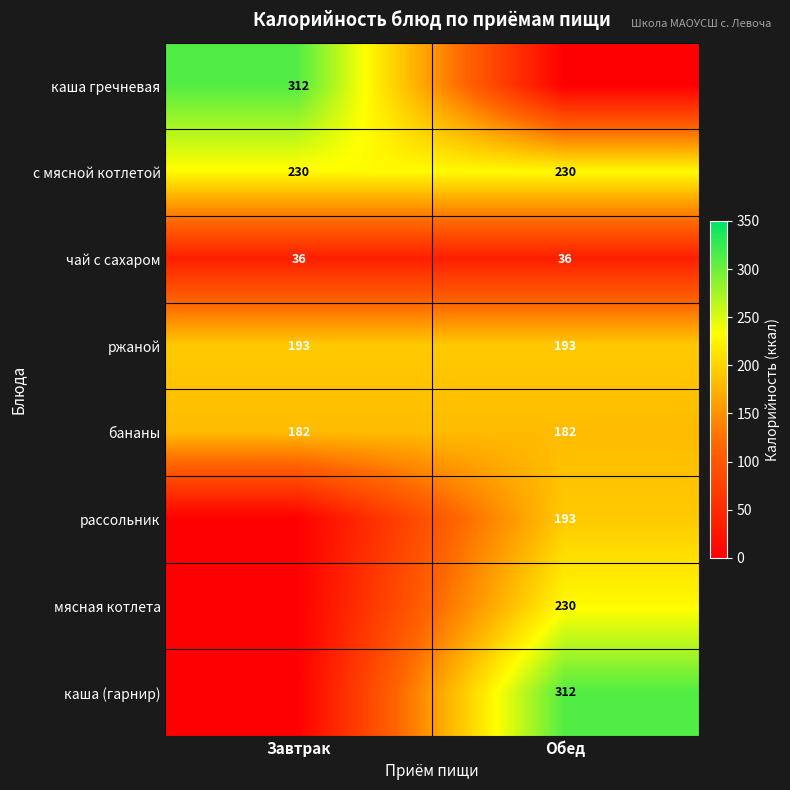

What is the highest value of the ржаной series?

193